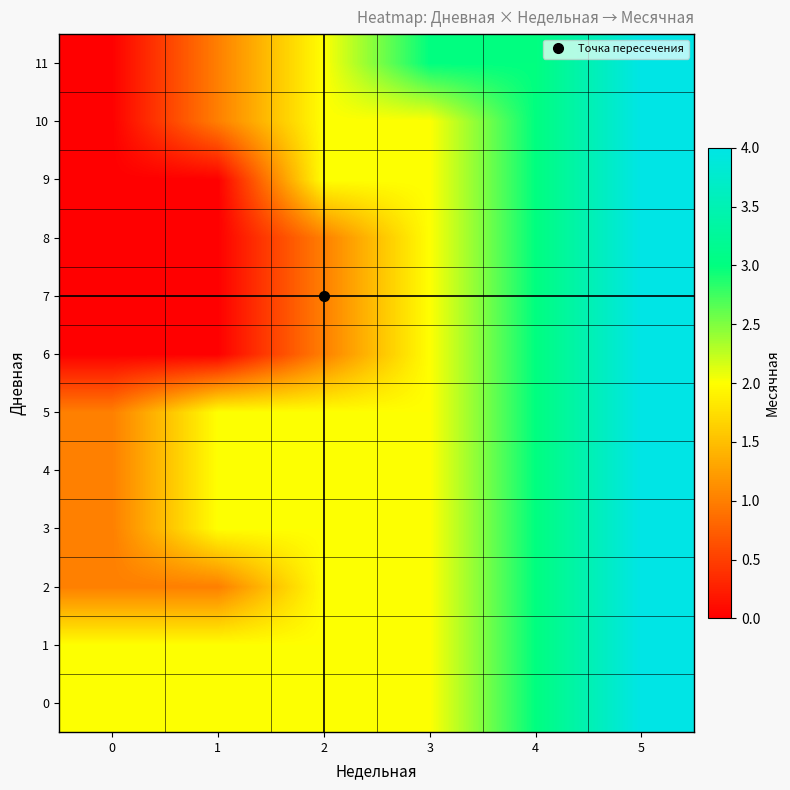

At how many categories does at least one series exceed 2?

3